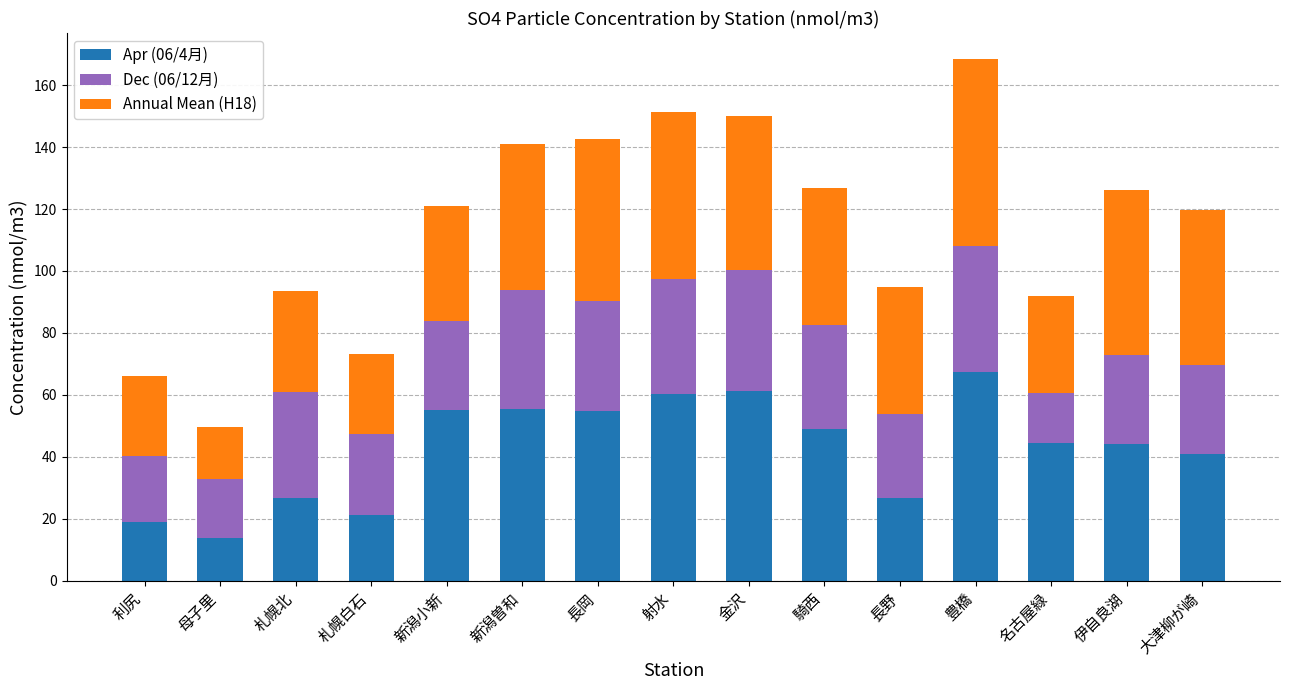

At which label does Apr (06/4月) reach its minimum?

母子里